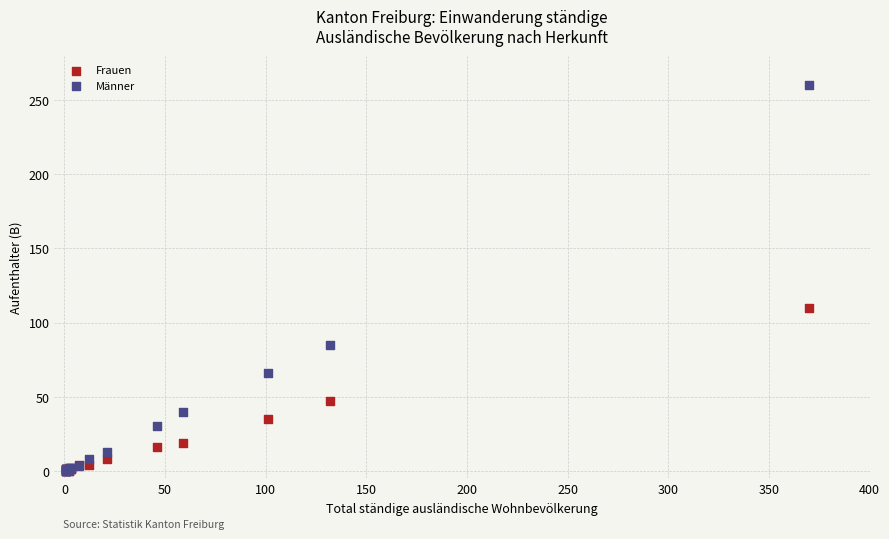

In the Männer series, what Y value is closest to 130?

85